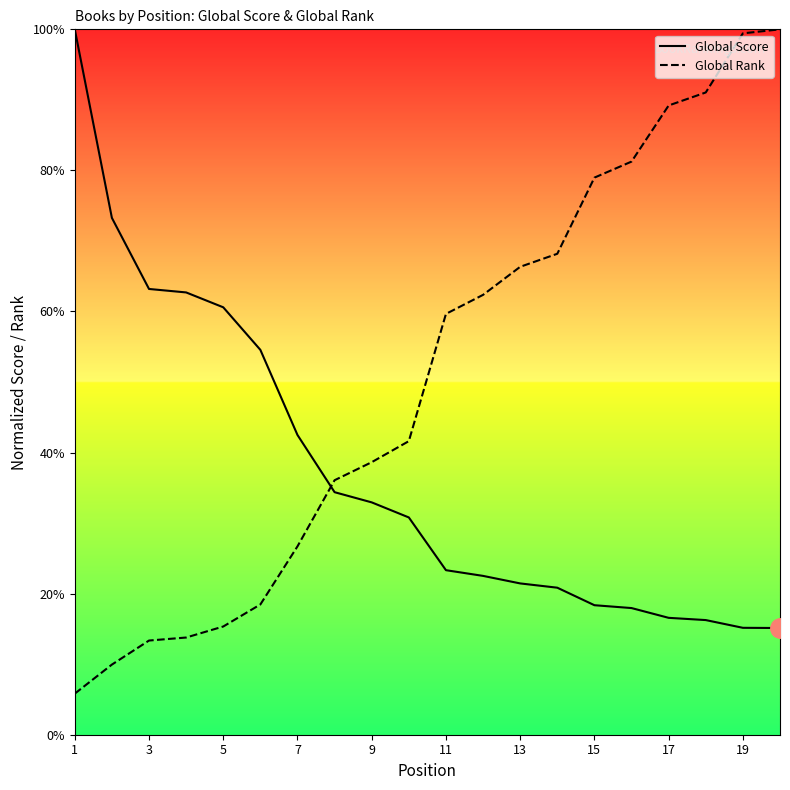

Reading right to left, what are all the values shown in this chart?

Global Score: 15.1	15.2	16.3	16.6	18.0	18.4	20.8	21.4	22.5	23.3	30.8	32.9	34.4	42.5	54.6	60.6	62.7	63.2	73.3	100.0
Global Rank: 100.0	99.4	91.1	89.2	81.2	79.0	68.2	66.3	62.4	59.7	41.6	38.6	36.1	26.7	18.5	15.3	13.8	13.4	9.9	5.8